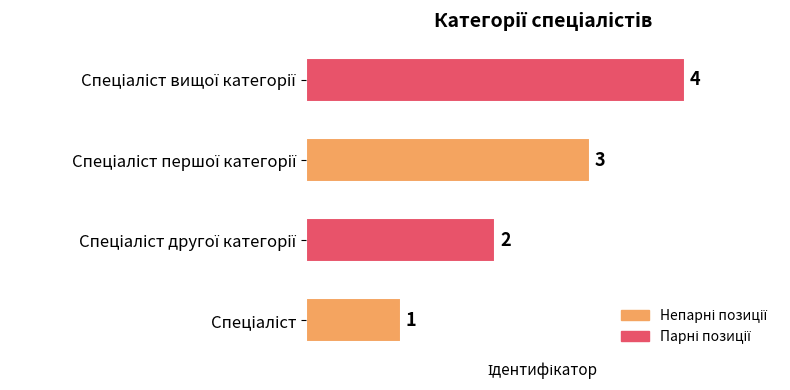

What is the maximum value shown in the chart?

4